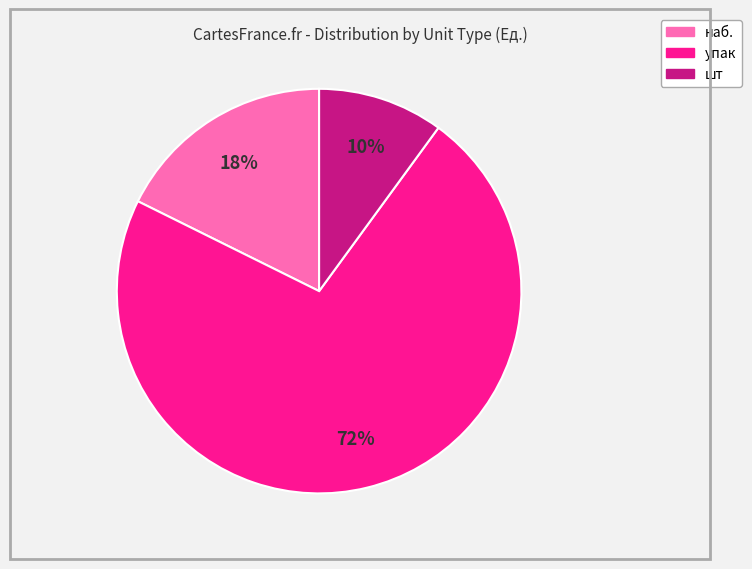

Combined, do упак and наб. account for over 50%?

Yes